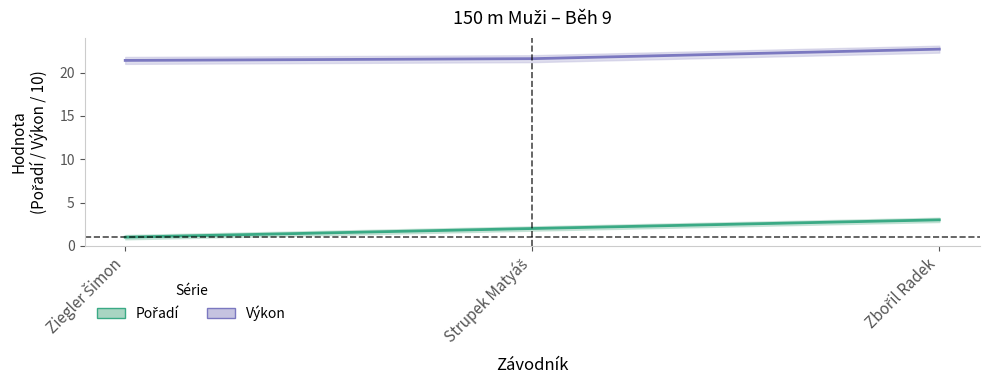

Is it true that Pořadí equals 0.5 at Strupek Matyáš?

False